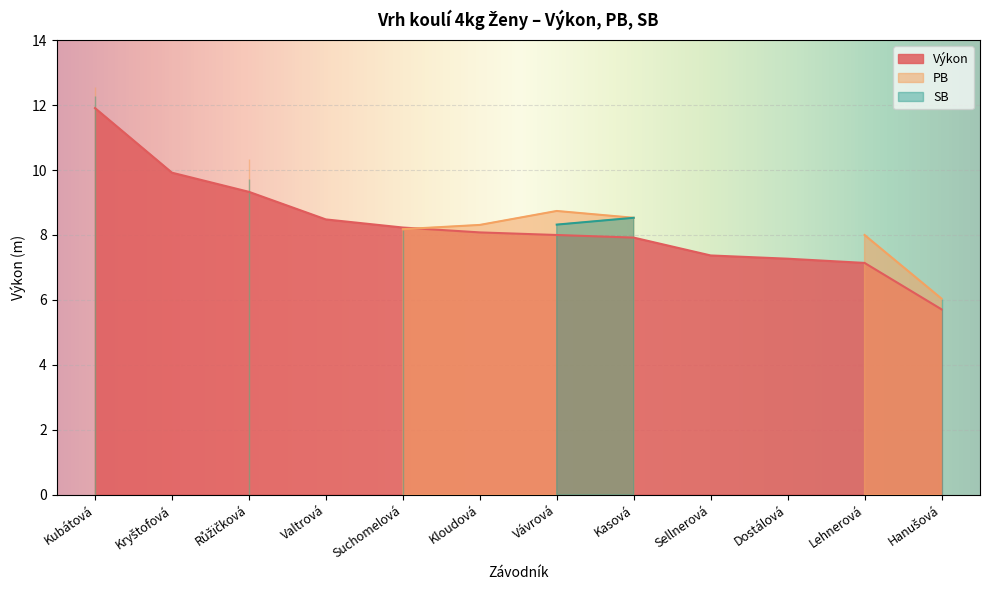

True or false: Výkon has a value of 2.3 at Dostálová.

False